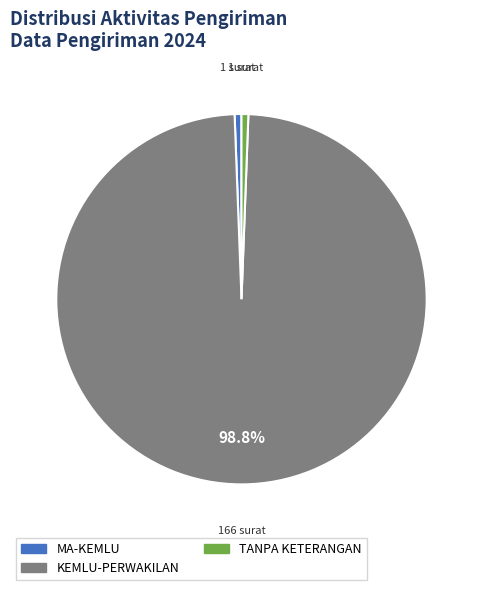

What is the majority slice?

KEMLU-PERWAKILAN